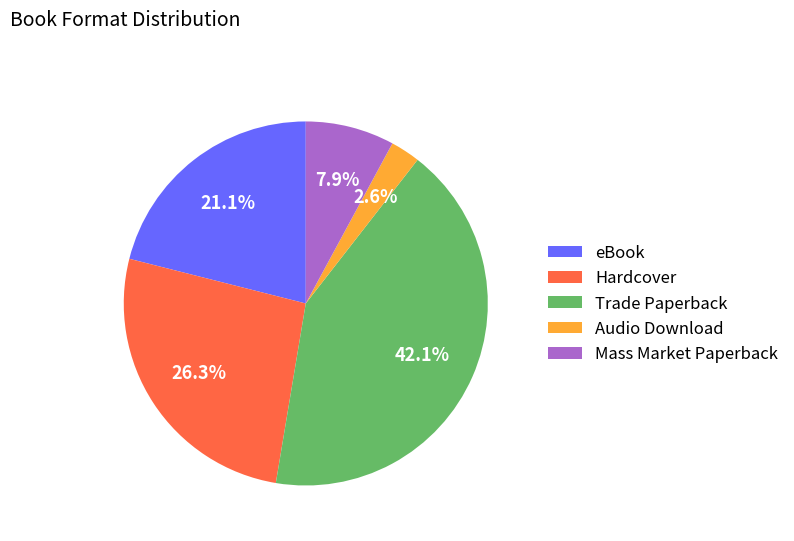

What percentage is the eBook slice, to the nearest percent?

21%